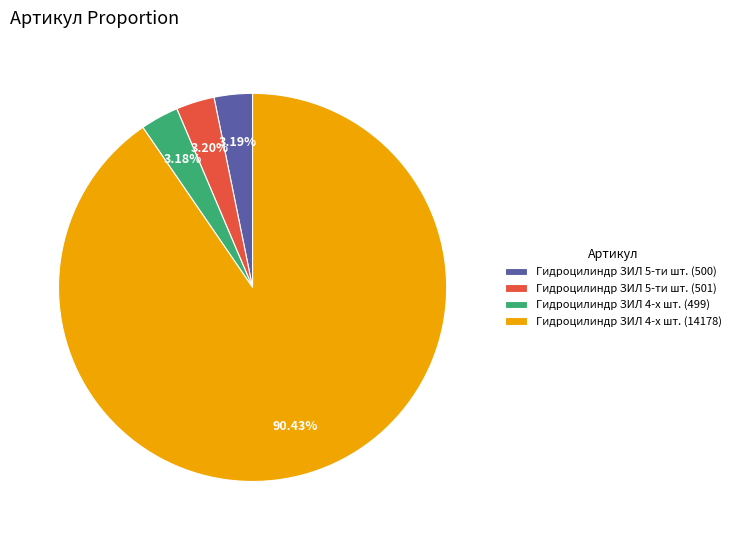

Count the number of slices in the pie.

4